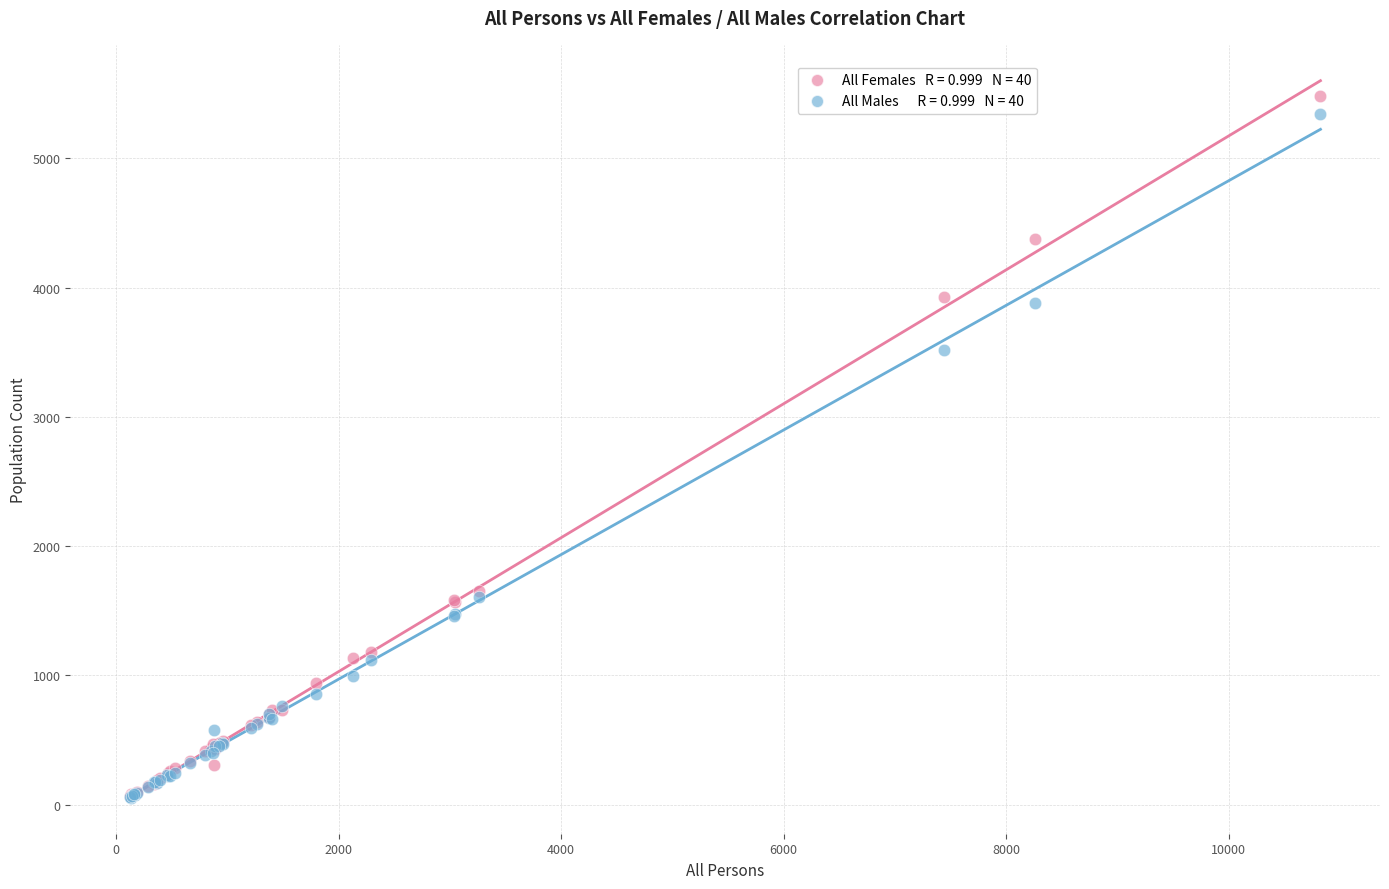

Across all series, what Y value is closest to 2767?

3516